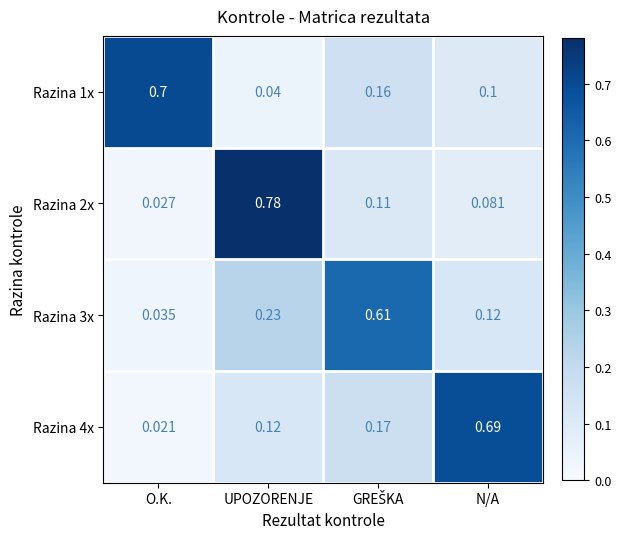

Rank the series at O.K. from lowest to highest value.

Razina 4x, Razina 2x, Razina 3x, Razina 1x